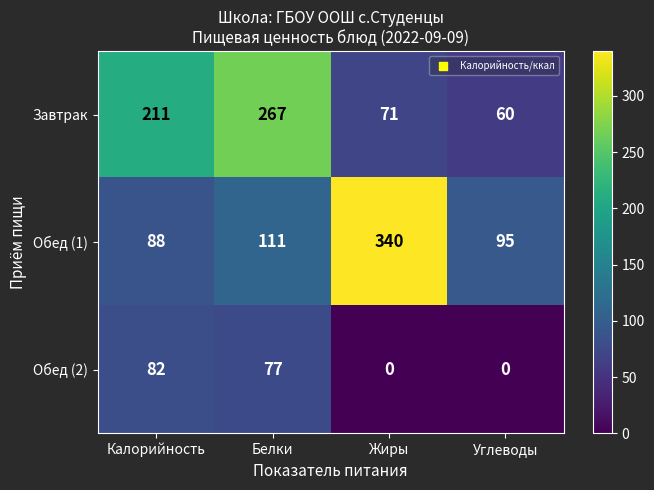

Rank the series by their maximum value, from lowest to highest.

Обед (2), Завтрак, Обед (1)